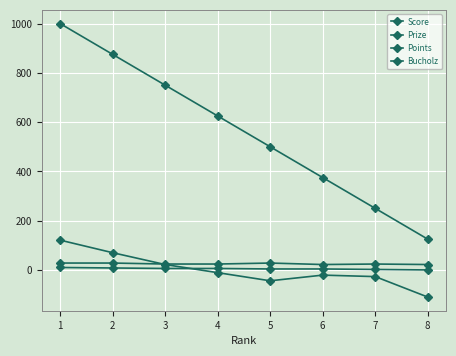

Rank the series at 3 from lowest to highest value.

Score, Points, Bucholz, Prize